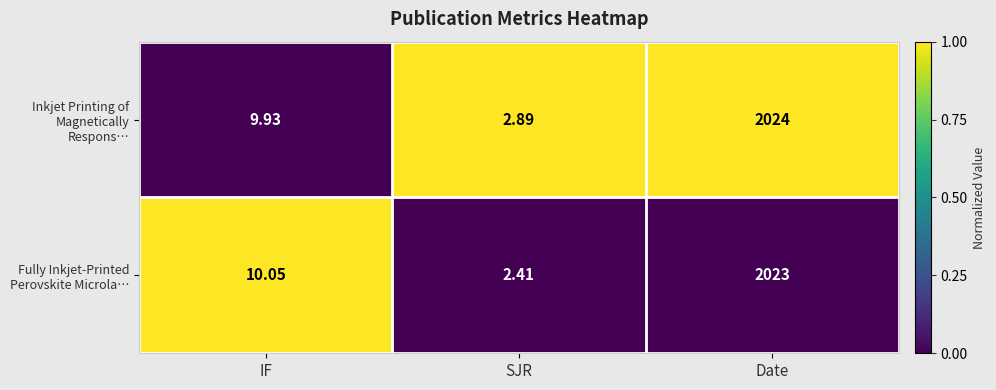

Which series changed the most between IF and Date?

Inkjet Printing of Magnetically Respons…